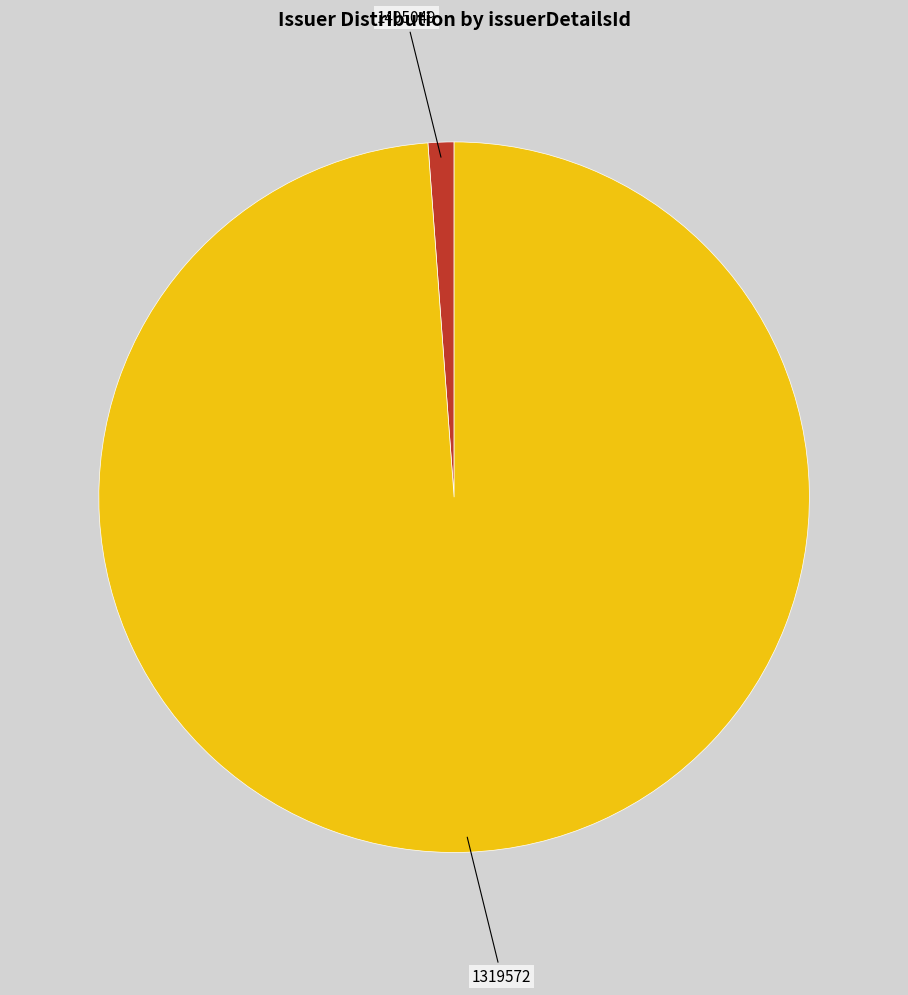

Does any single category account for the majority?

Yes